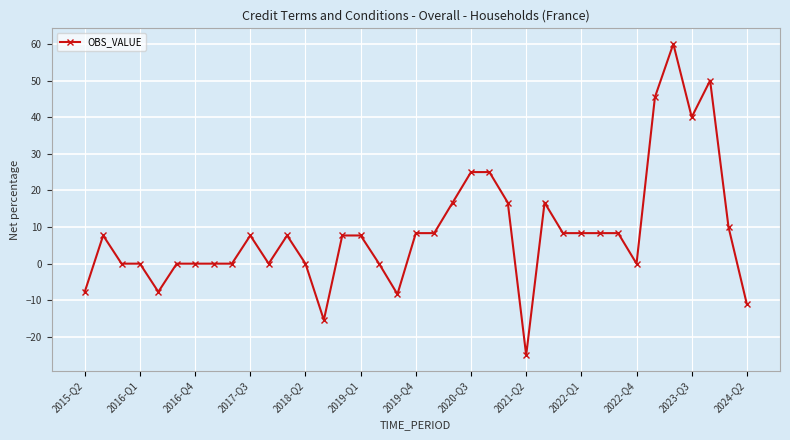

True or false: there are more than 2 points higher than both neighbors.

True